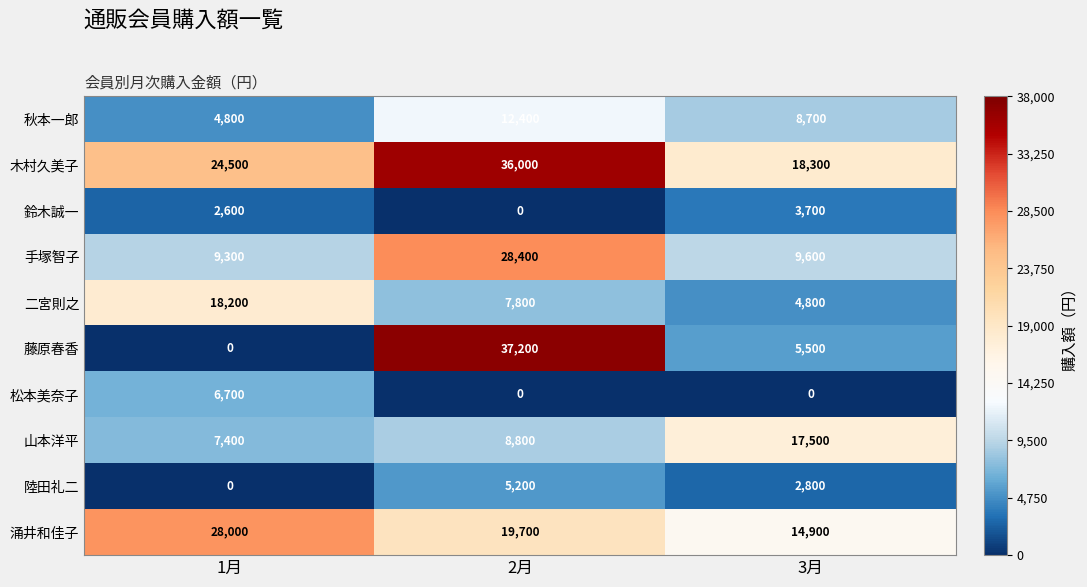

At how many categories does at least one series exceed 24455?

2